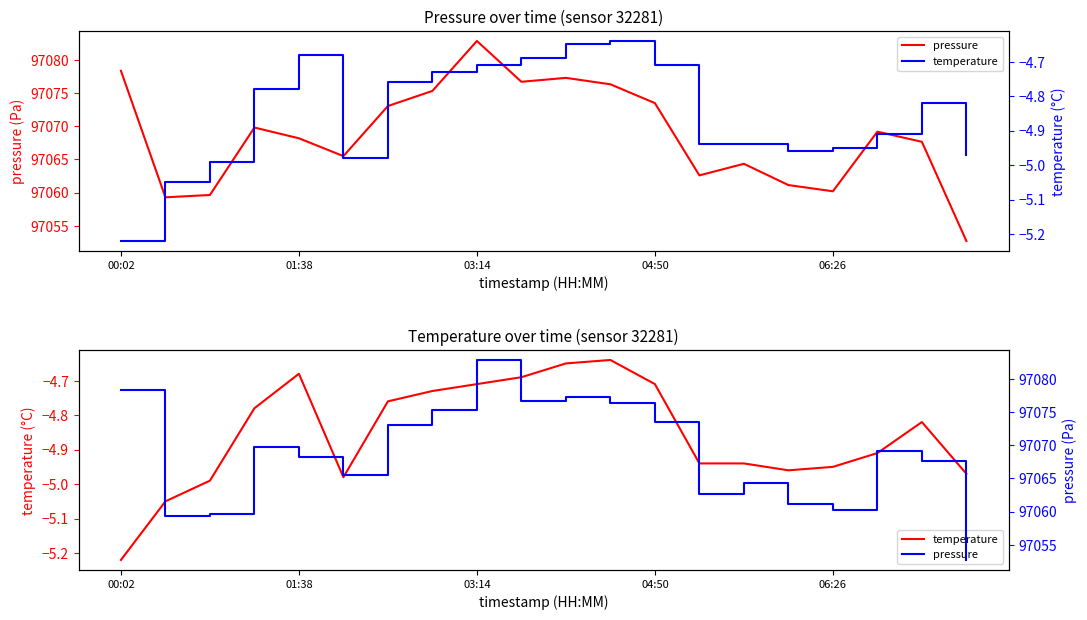

What is the value of the pressure point at the 16th from the left?

97061.1